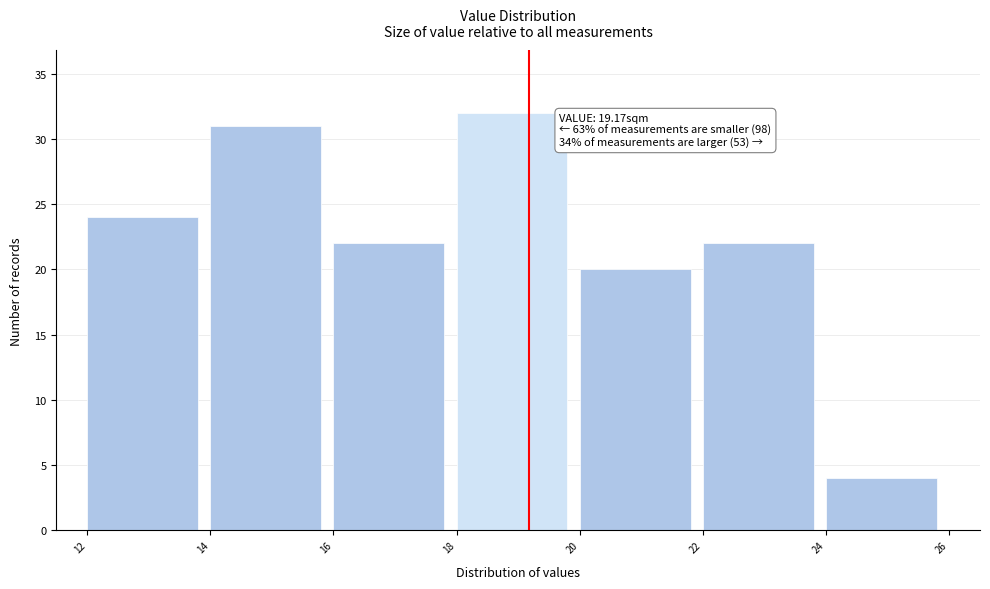

Over which range of the x-axis is the bar tallest?

18 to 20